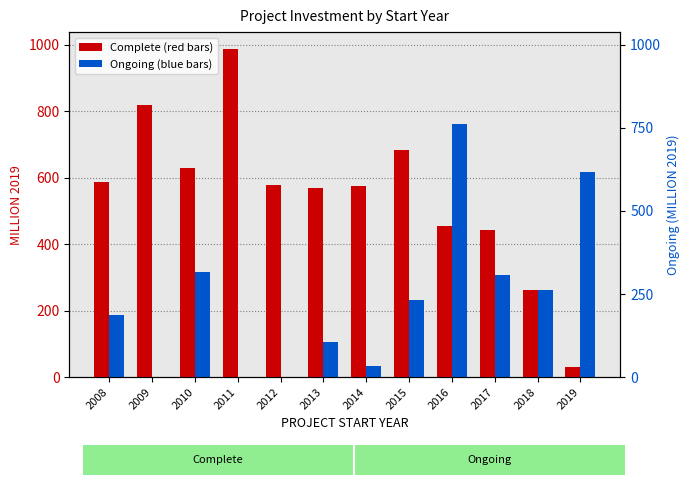

Are the bars horizontal?

No